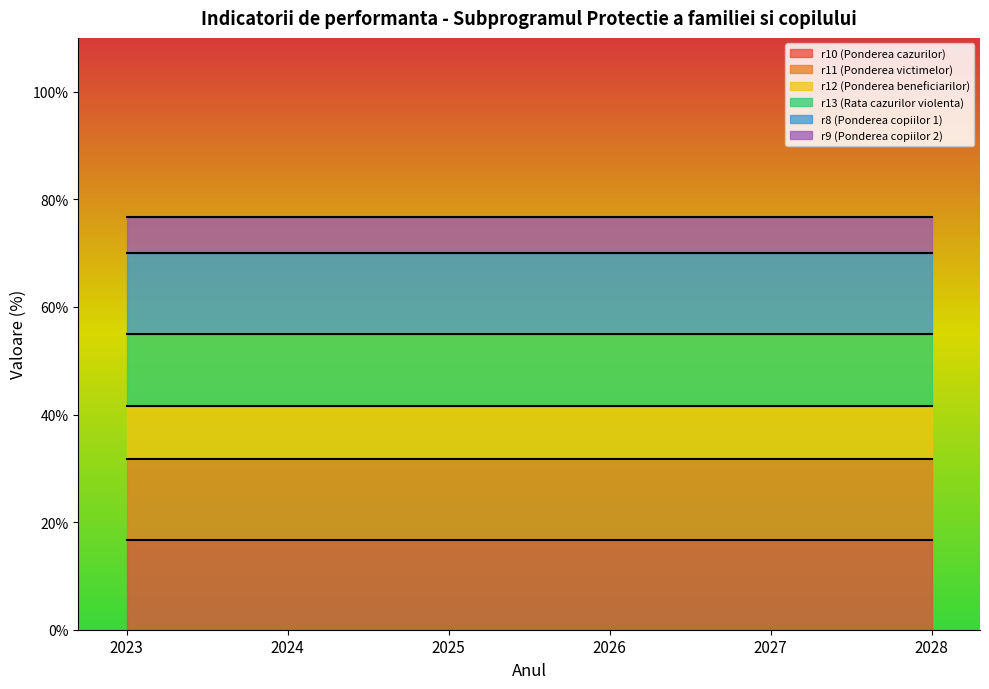

At which label does r11 (Ponderea victimelor) reach its peak?

2023